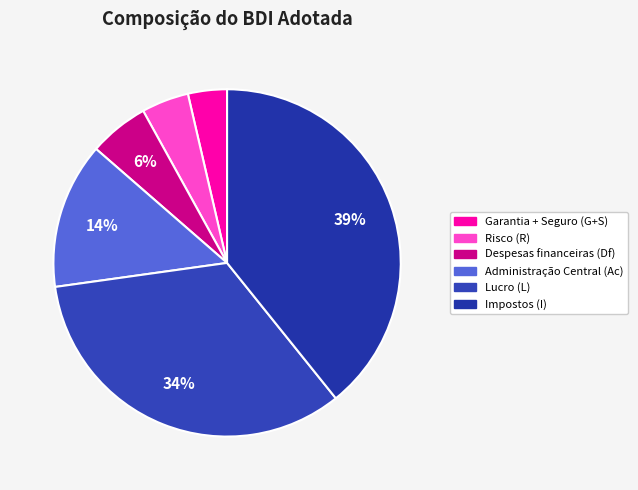

To the nearest percent, what portion does Garantia + Seguro (G+S) represent?

4%